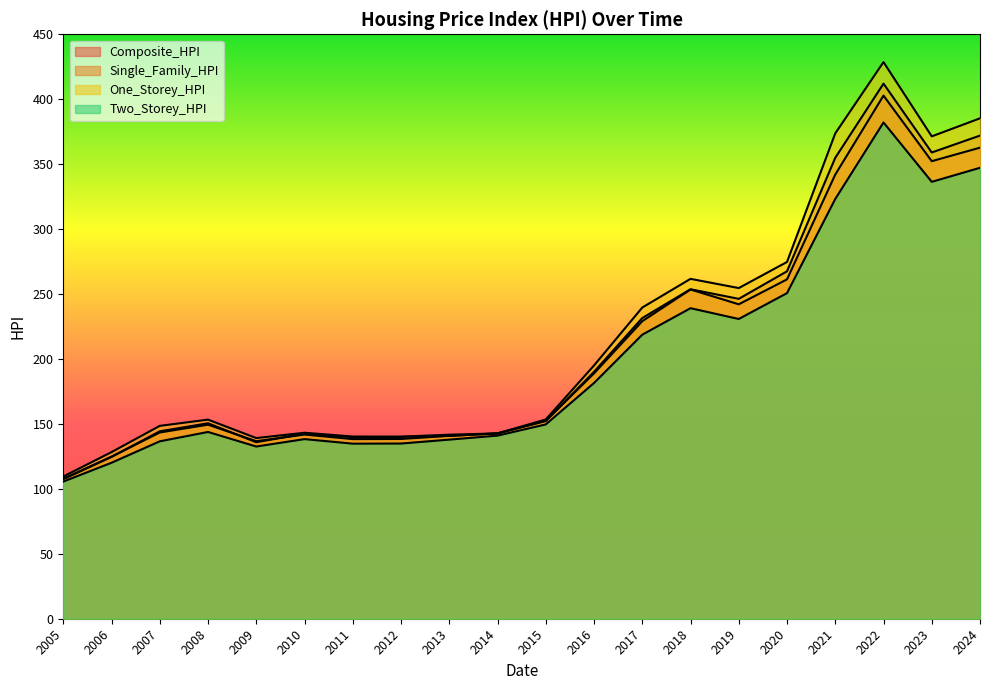

What is the total value across all series at 2021?

1393.8